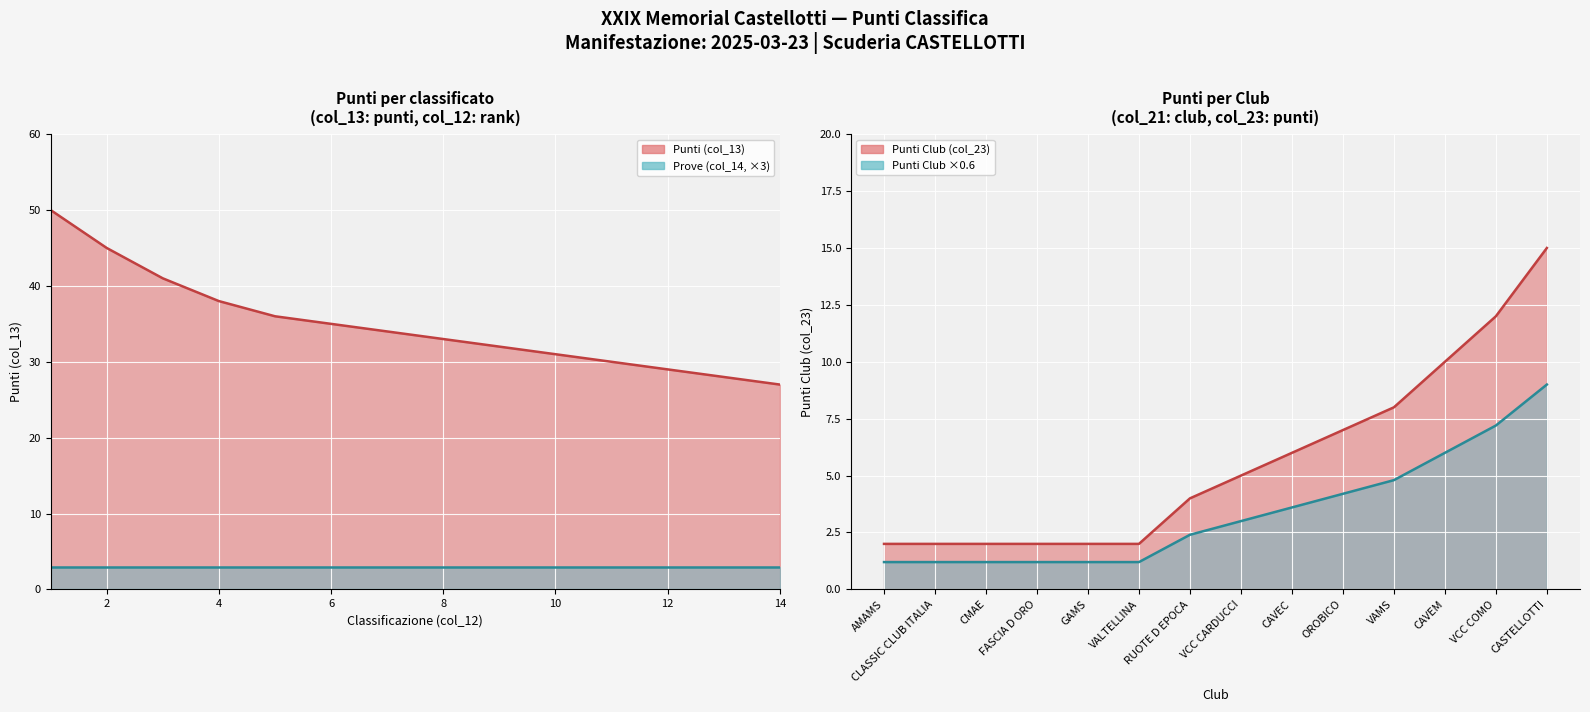

What is the average value of the Ranking series?

8